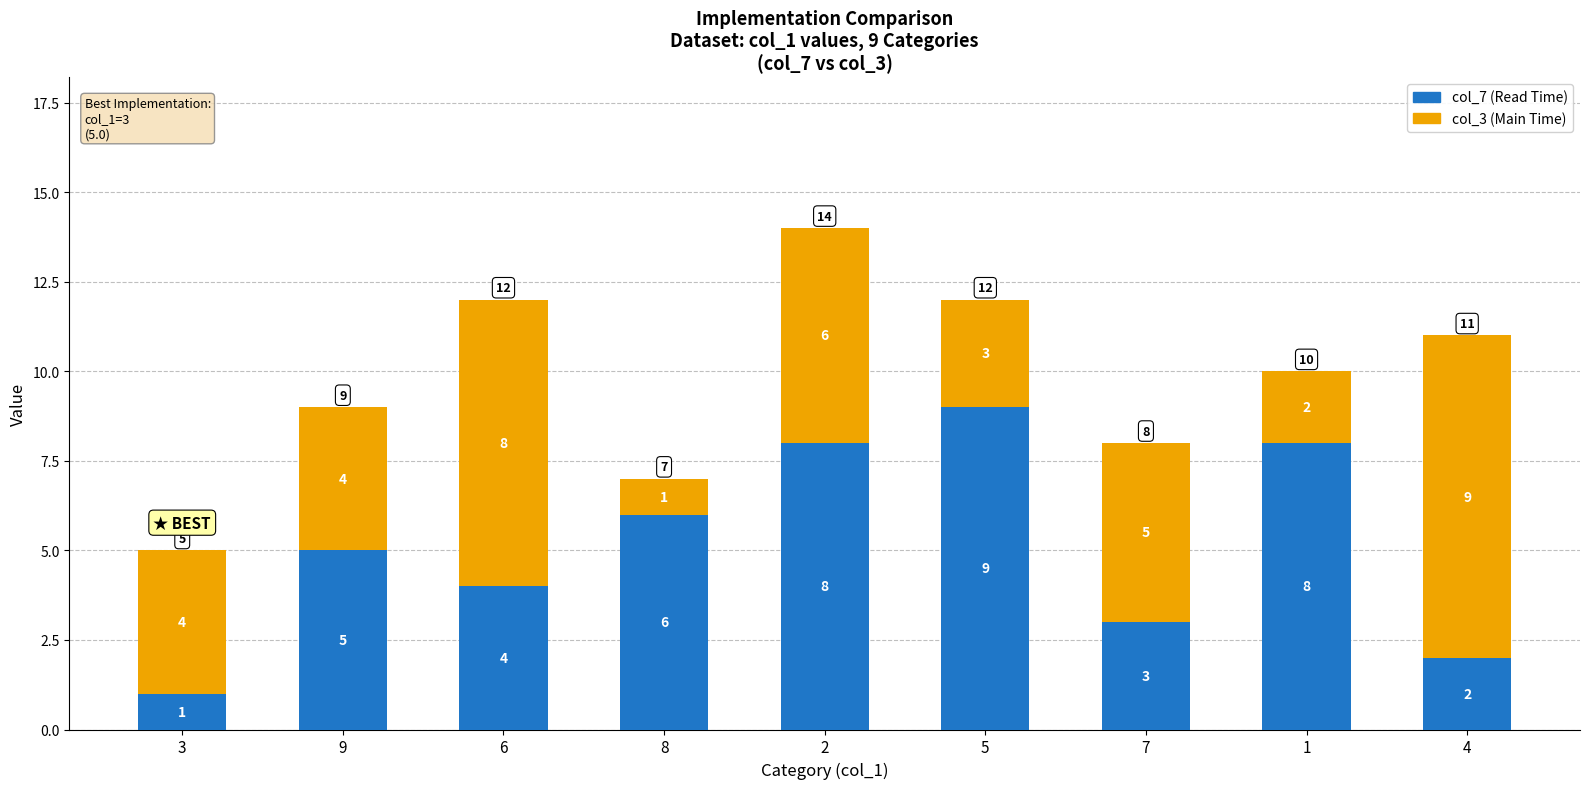

True or false: col_7 (Read Time) has a value of 4 at 6.

True